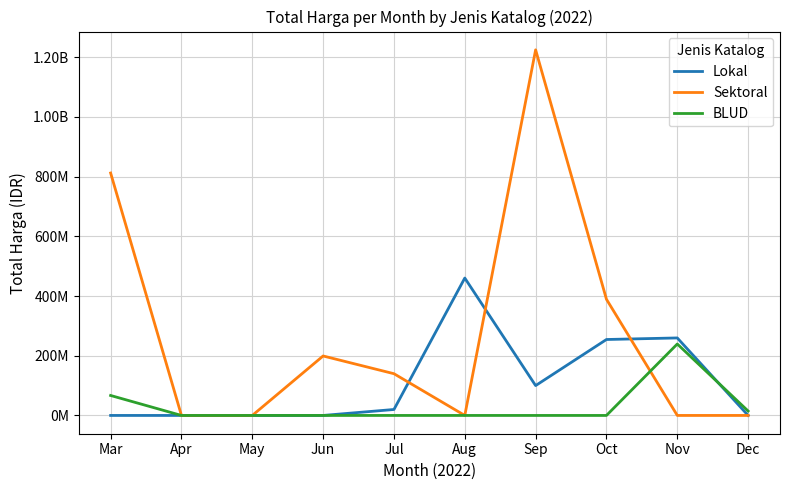

What are all the series names shown in the legend?

Lokal, Sektoral, BLUD